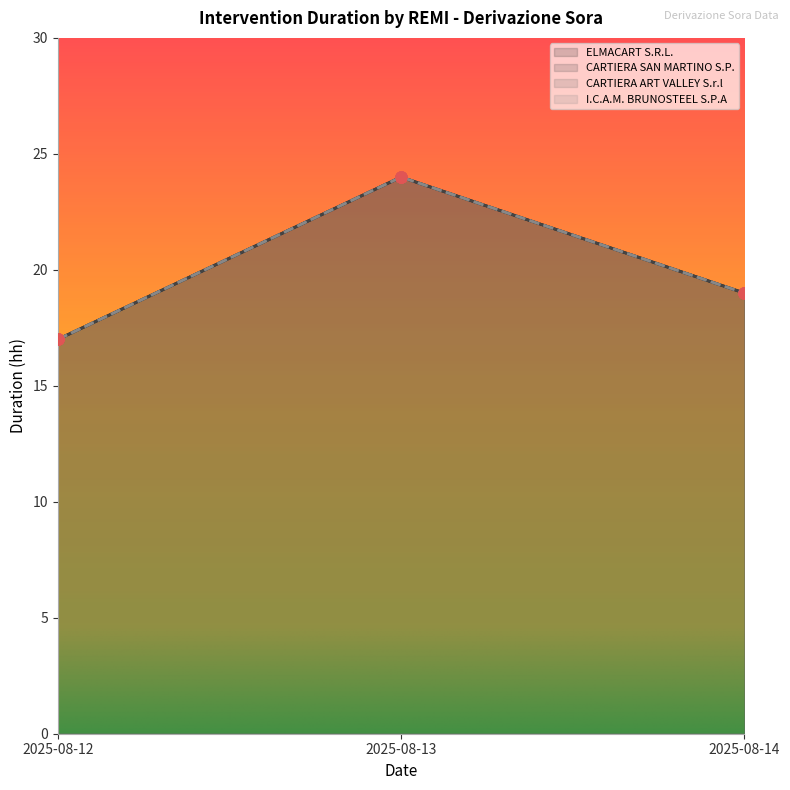

How many values in the CARTIERA ART VALLEY S.r.l series exceed 19?

1